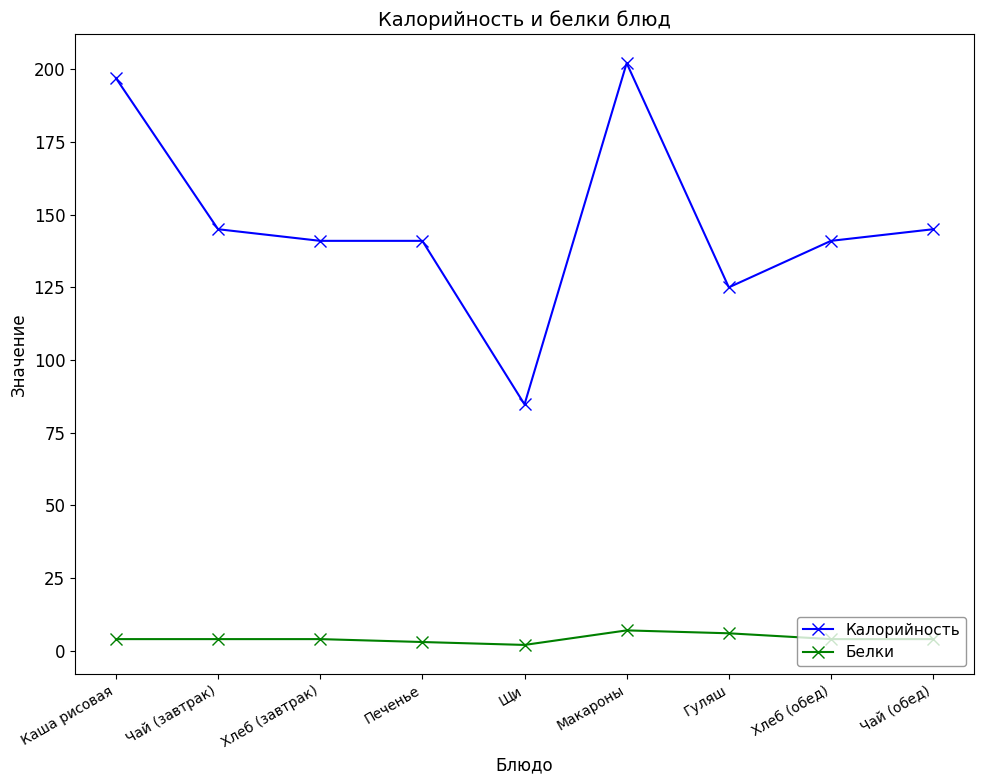

What is the minimum value shown in the chart?

2.0